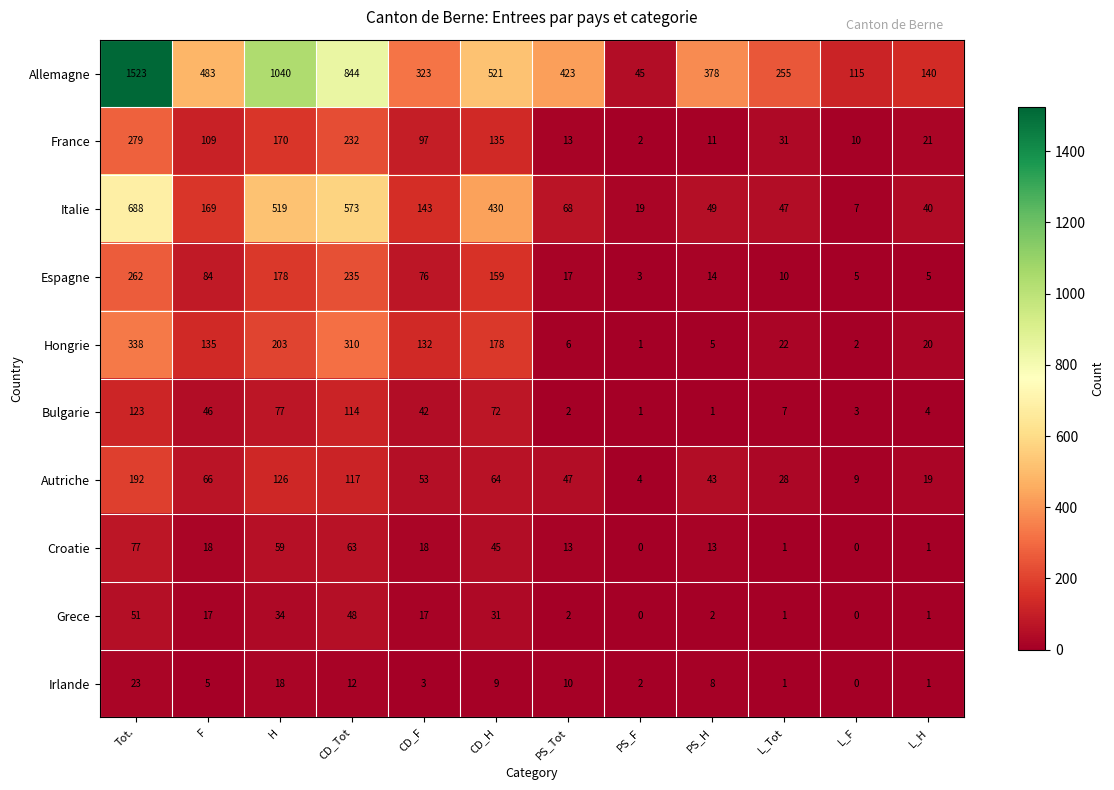

At which label does Grece first exceed 17?

Tot.